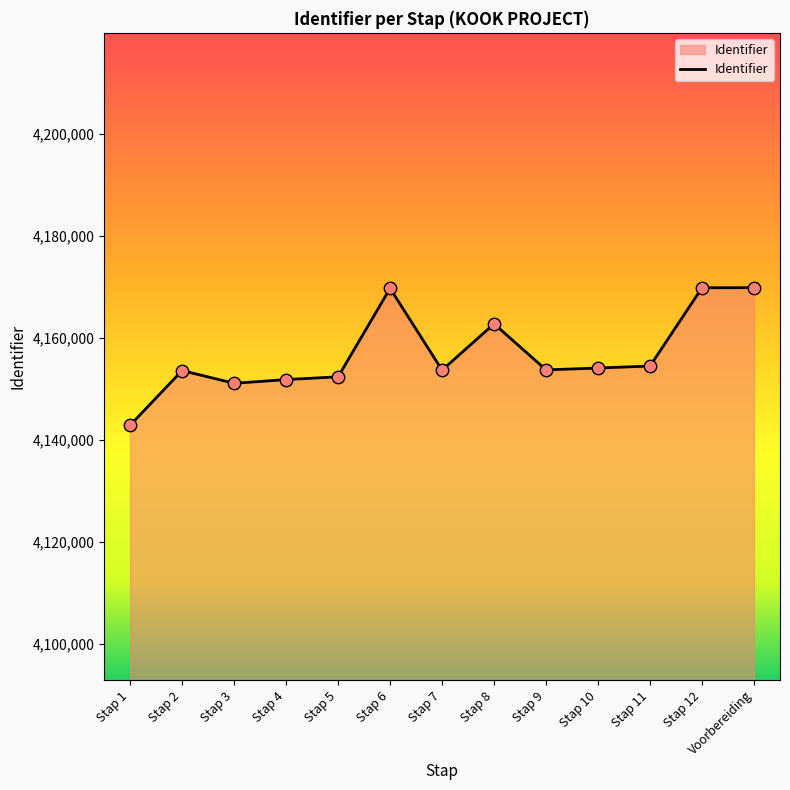

Approximately how many times larger is the value at Voorbereiding compared to Stap 8?

1.0